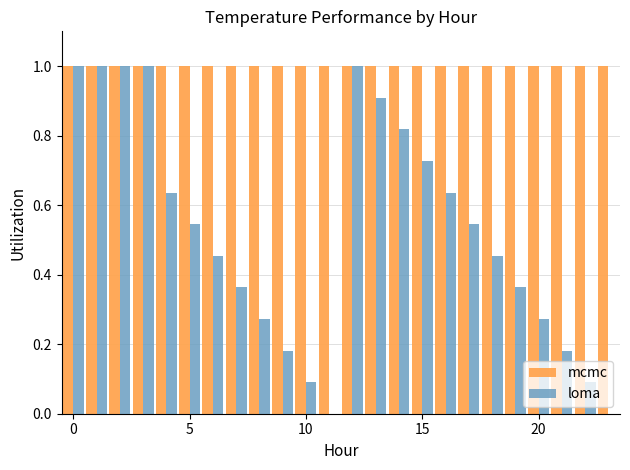

Which series has the largest total across all categories?

mcmc